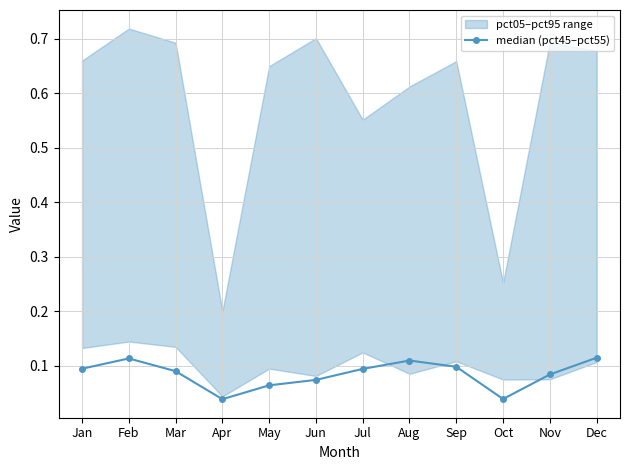

What is the sum of all values?

1.0